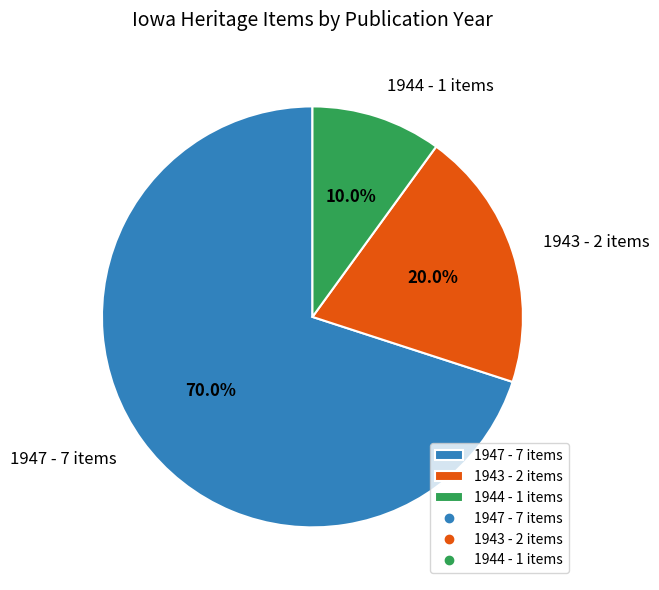

Between 1943 - 2 items and 1944 - 1 items, which is larger?

1943 - 2 items